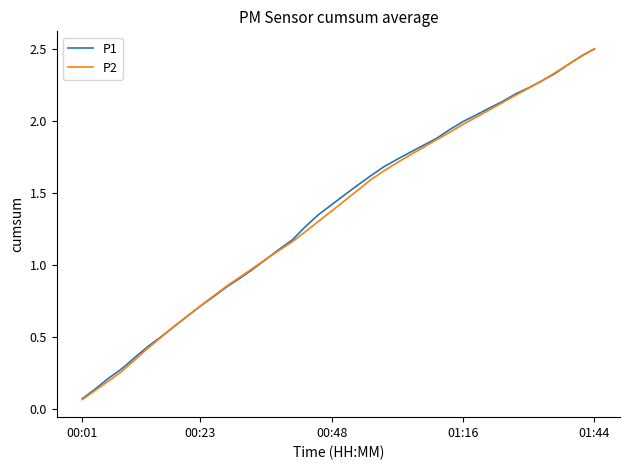

Which series has the largest range (max minus min)?

P2